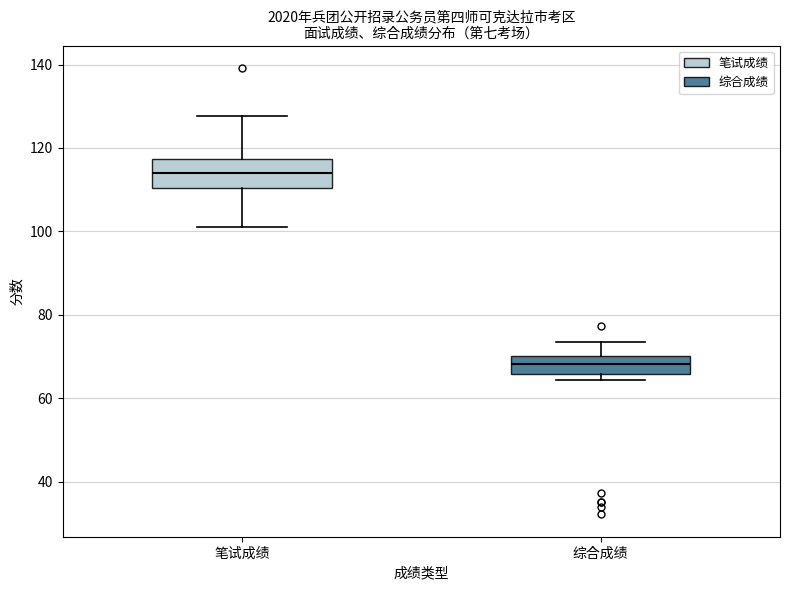

Where is the upper edge of the box for 综合成绩 on the y-axis? The values are not printed on the chart, so give them approximately, as read against the axis.

70